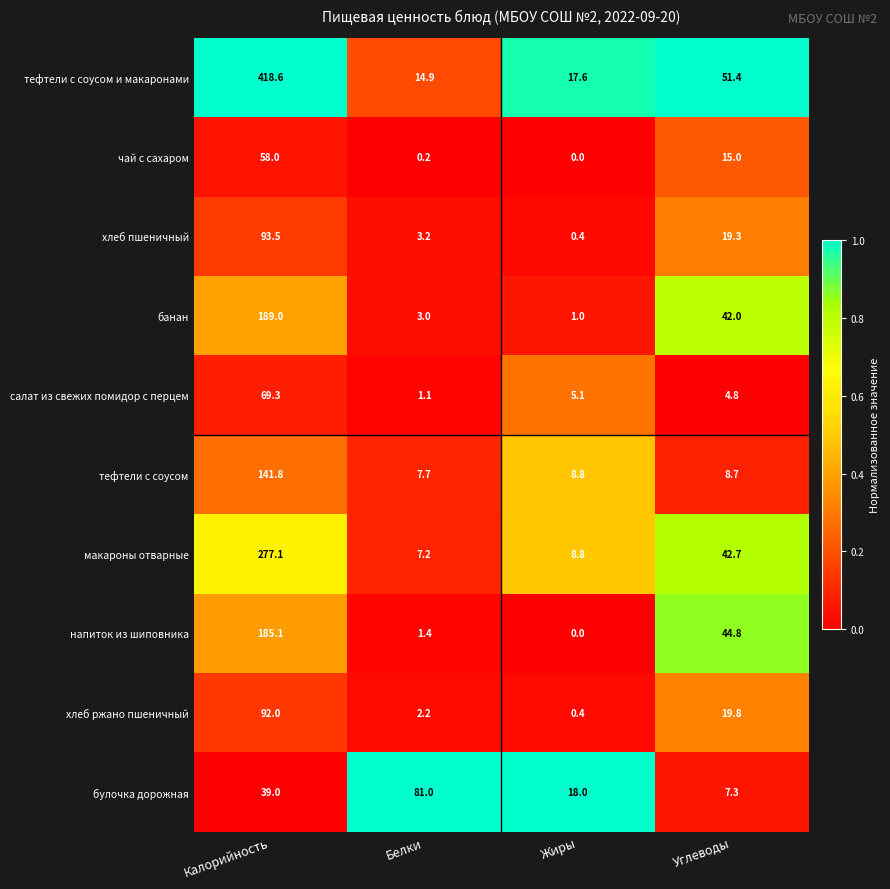

Which series has the largest range (max minus min)?

тефтели с соусом и макаронами